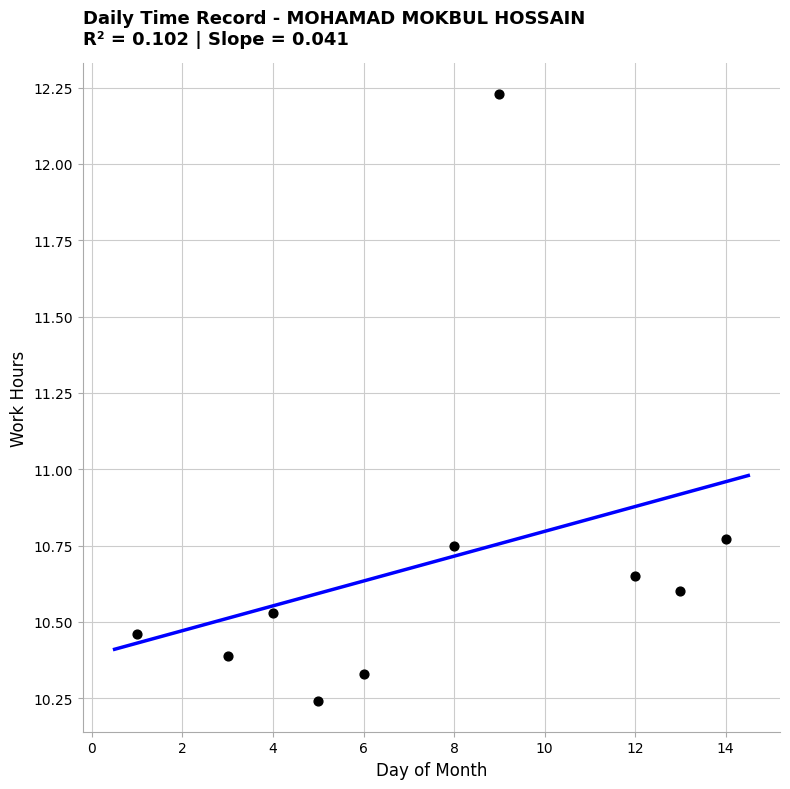

What is the average X value?

7.5